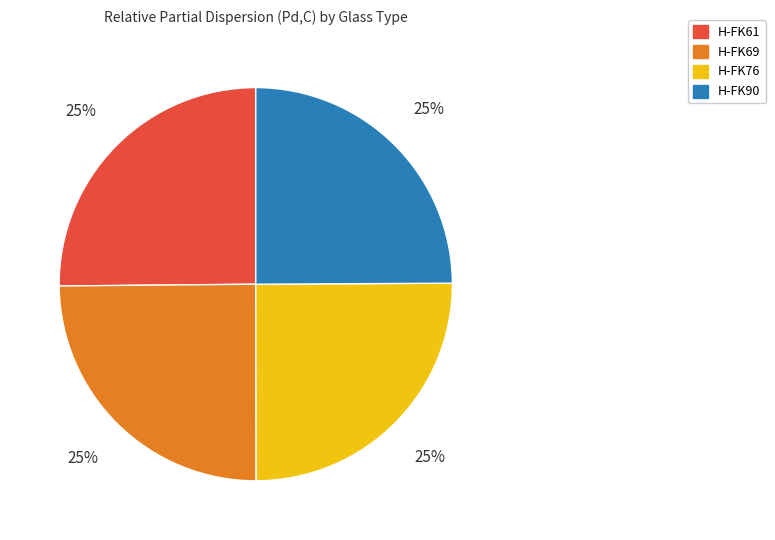

Is there a majority slice in this chart?

No